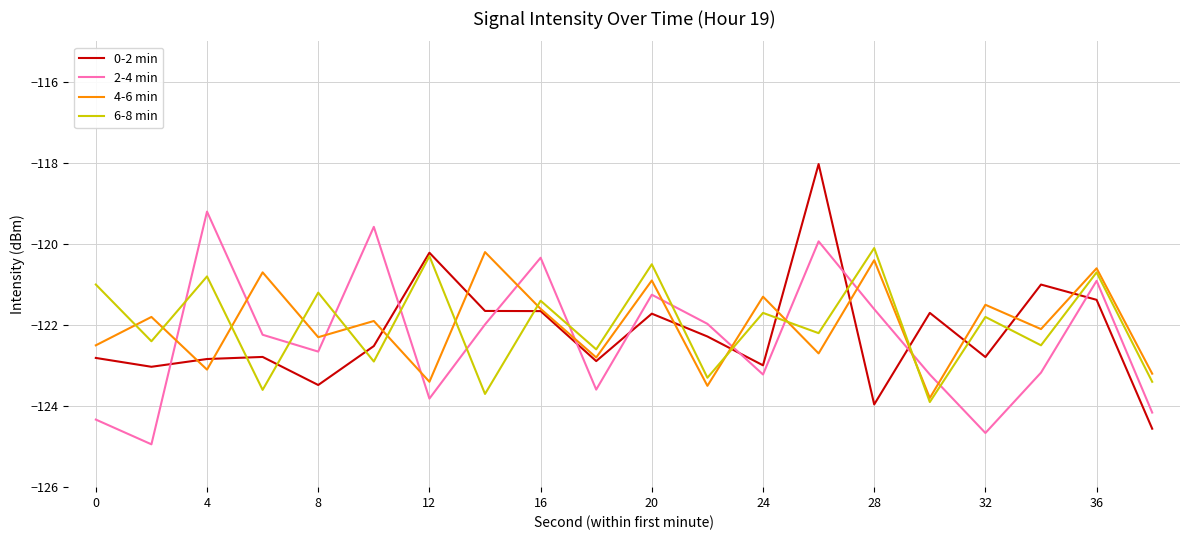

What is the minimum value for 0-2 min?

-124.6